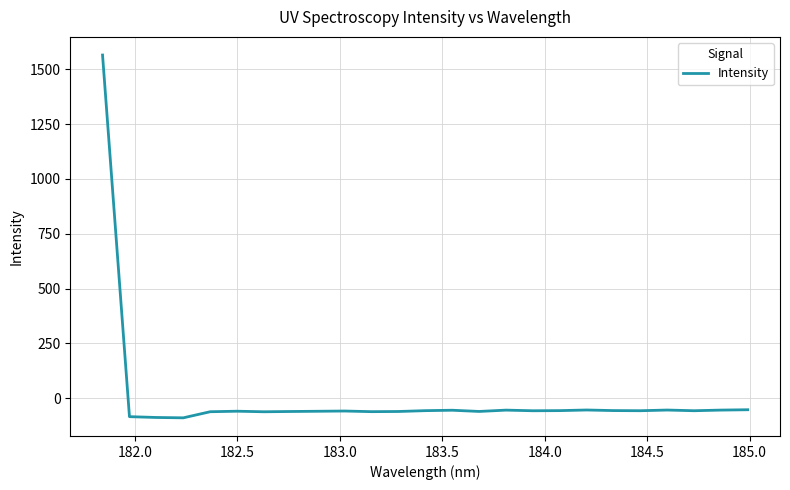

How many values are below -57?

16